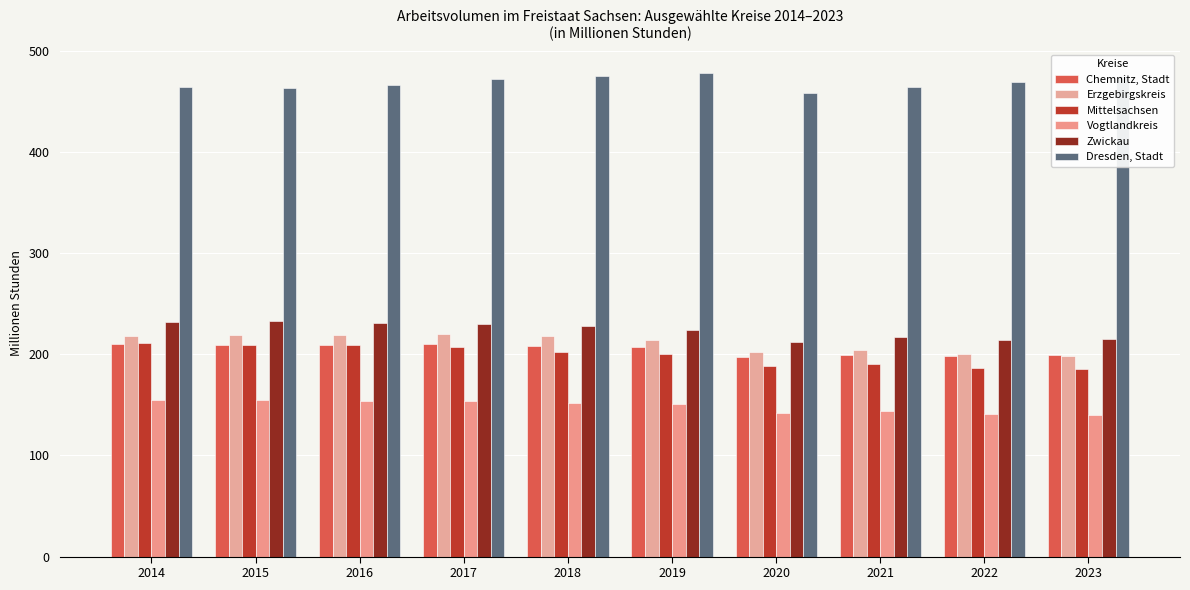

Which series has the largest total across all categories?

Dresden, Stadt